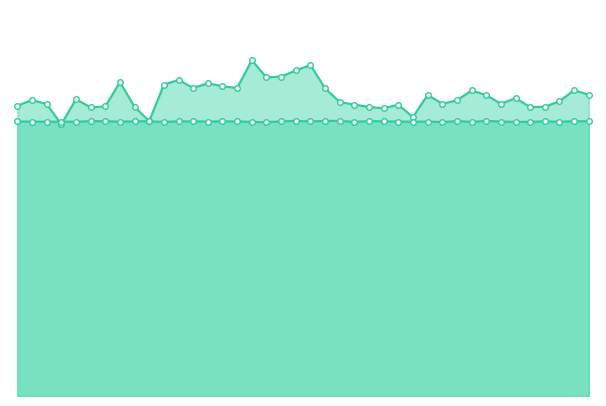

True or false: col_515 has more than 2 interior local peaks.

True